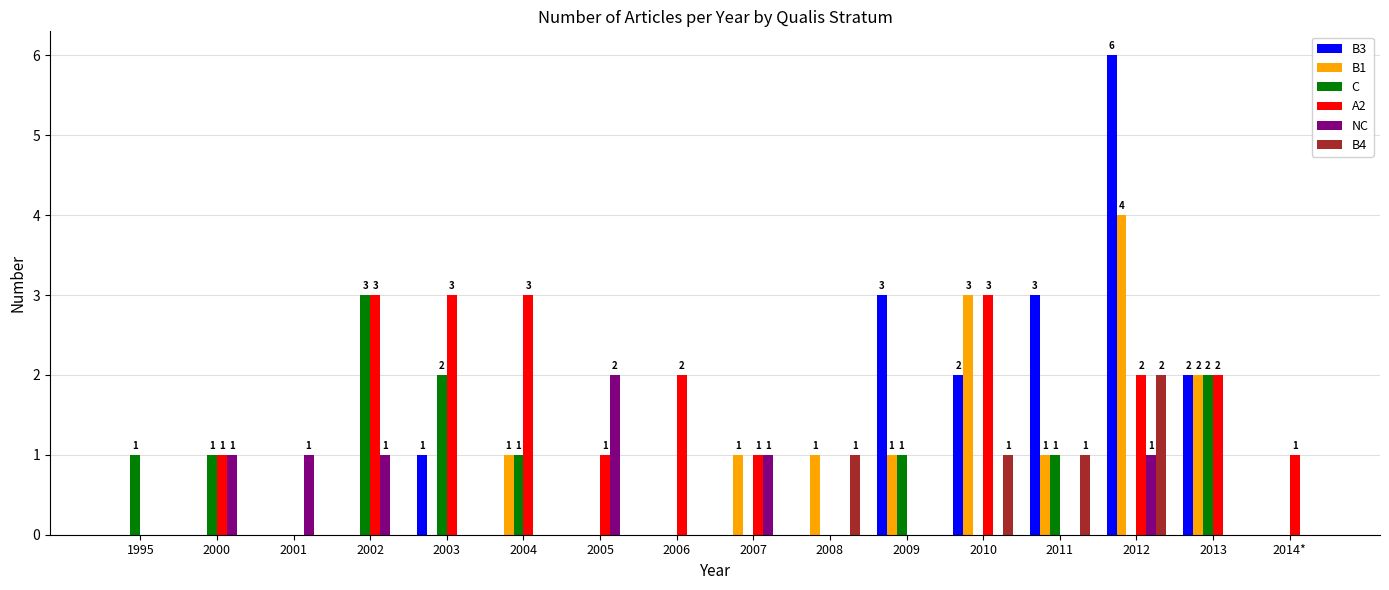

How many categories are shown in the chart?

16